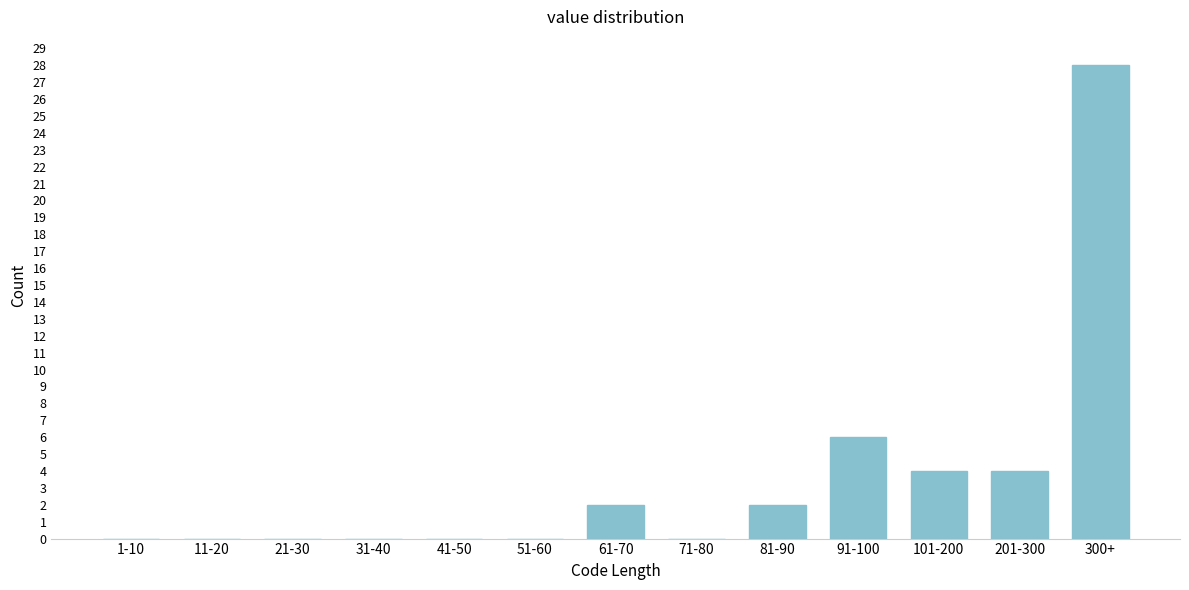

Reading right to left, transcribe all the data shown in this chart.

300+=28	201-300=4	101-200=4	91-100=6	81-90=2	71-80=0	61-70=2	51-60=0	41-50=0	31-40=0	21-30=0	11-20=0	1-10=0